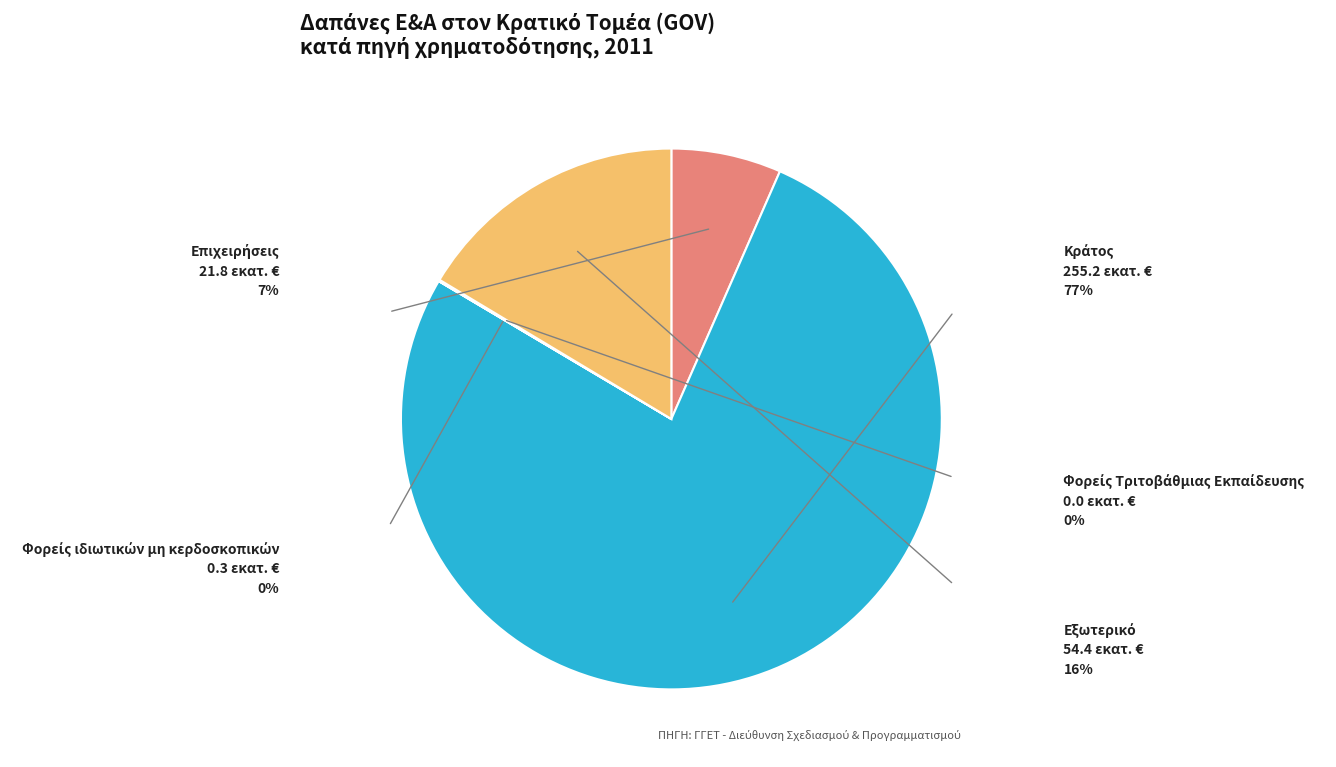

Is there any slice that represents more than half of the pie?

Yes